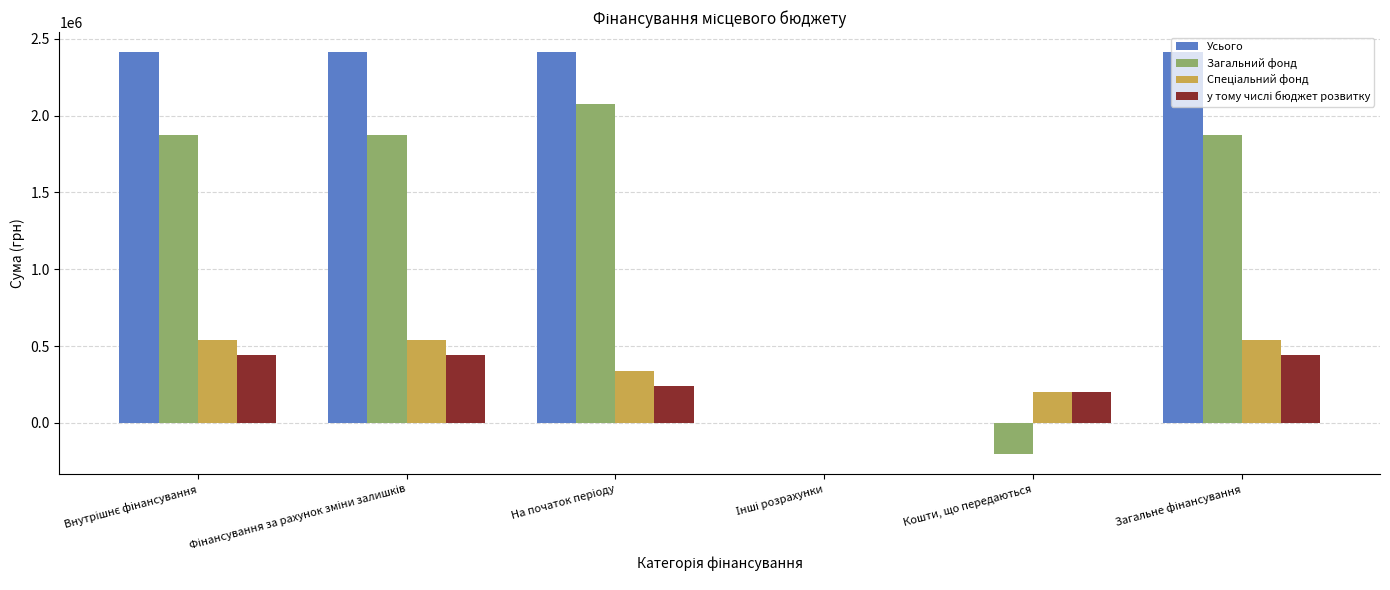

What is the sum of all Усього values?

9650242.4